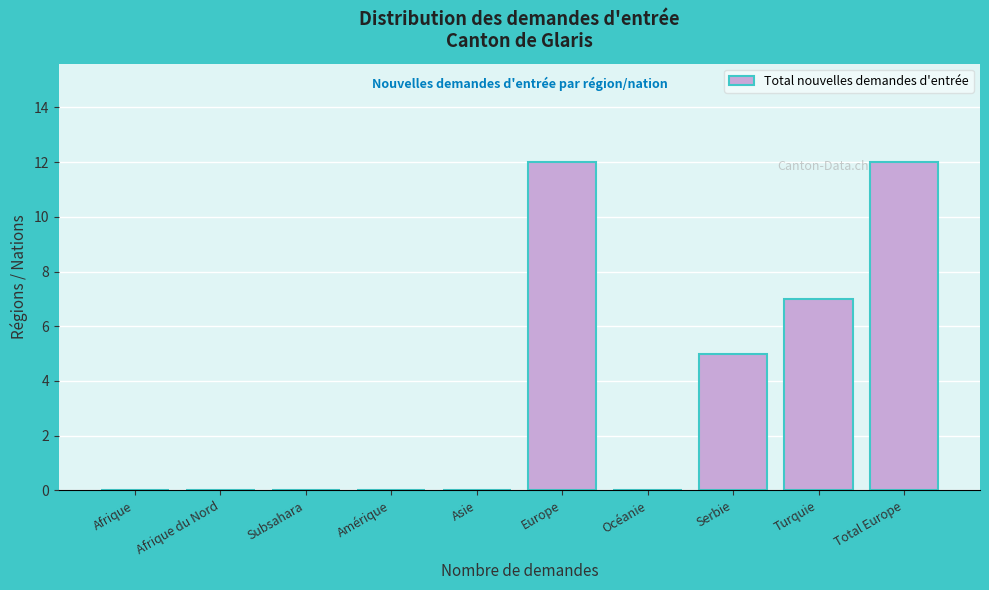

Reading left to right, list all the values displayed in this chart.

Afrique=0	Afrique du Nord=0	Subsahara=0	Amérique=0	Asie=0	Europe=12	Océanie=0	Serbie=5	Turquie=7	Total Europe=12